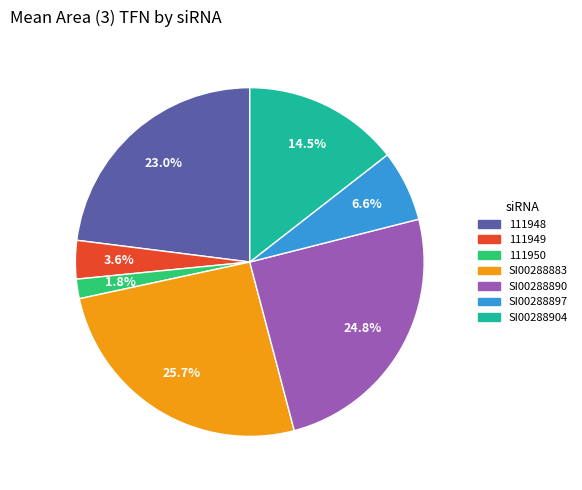

To the nearest percent, what is the difference between the 111948 and 111950 slice percentages?

21%